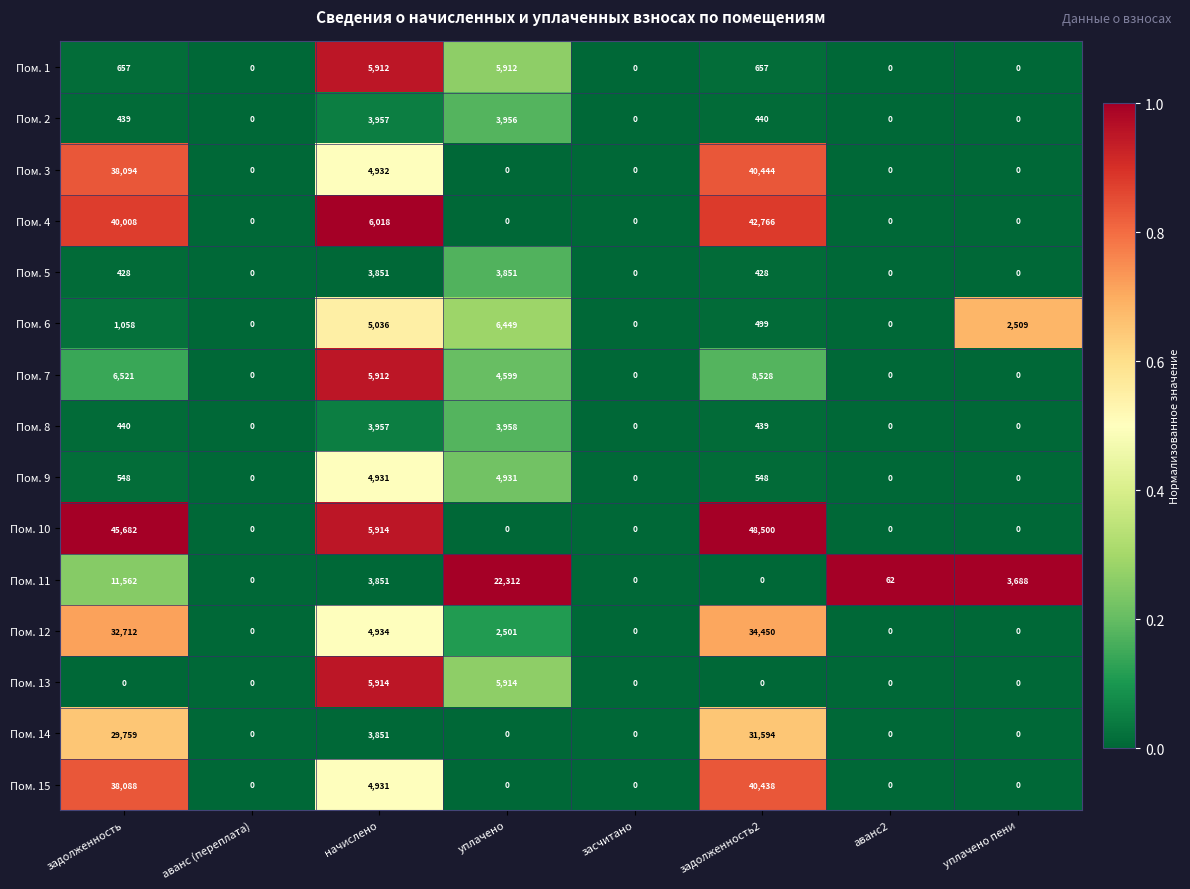

Which series changed the most between задолженность and аванс (переплата)?

Пом. 10